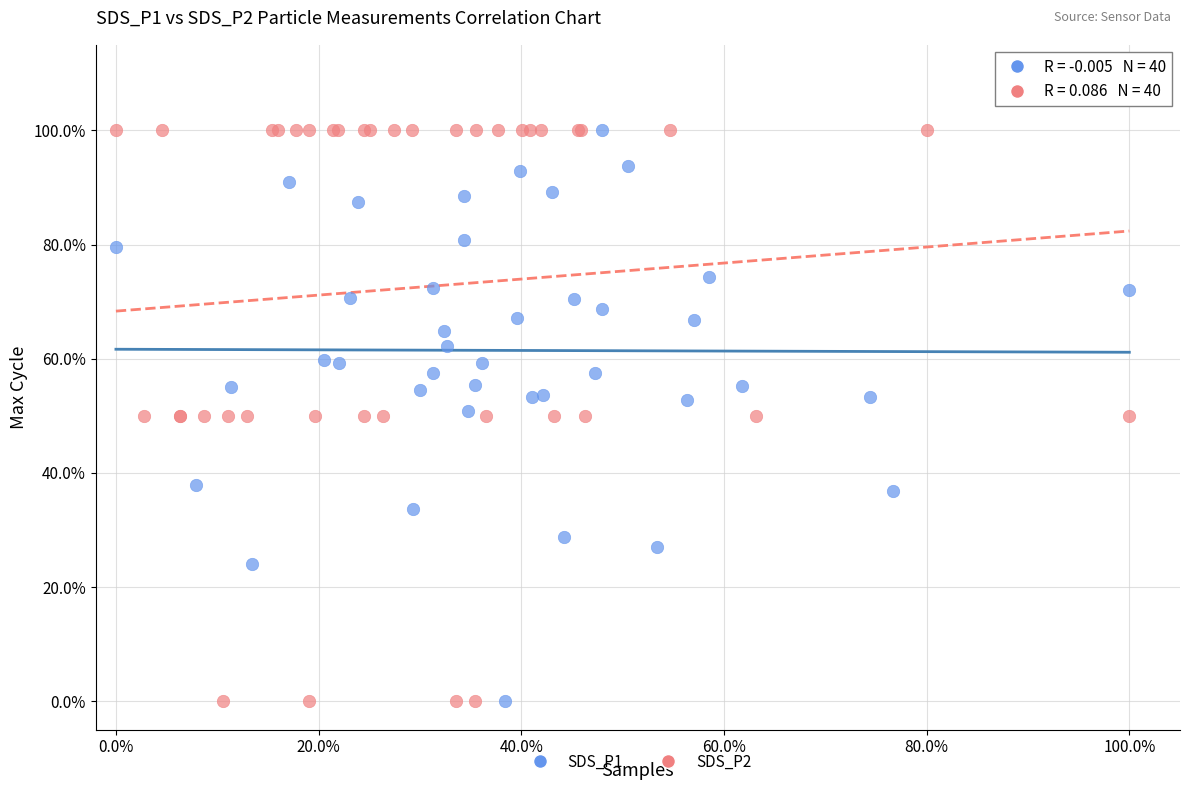

What are all the series names shown in the legend?

SDS_P1, SDS_P2